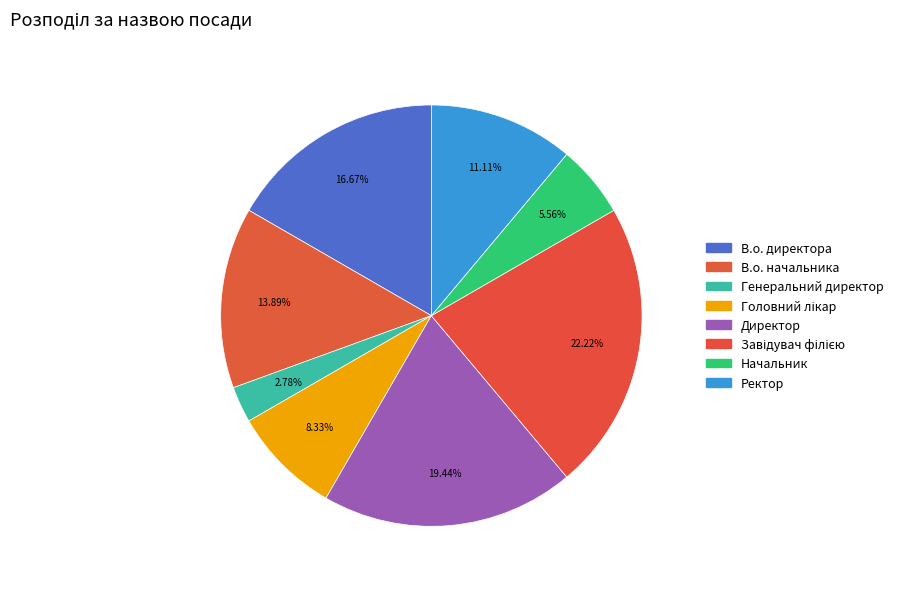

Is it true that Начальник is 6% of the pie?

True